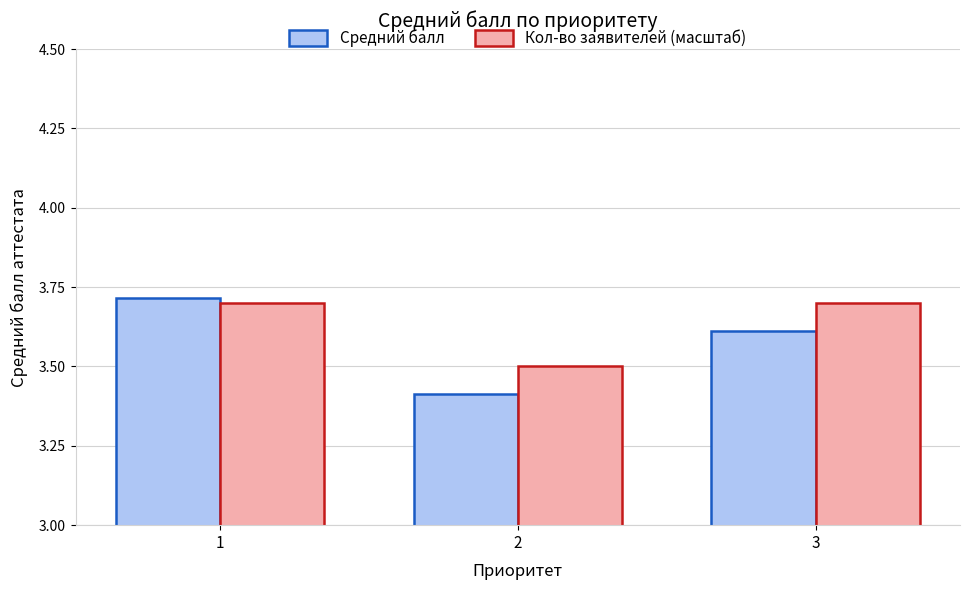

What is the difference between the Средний балл values at 2 and 3?

0.2